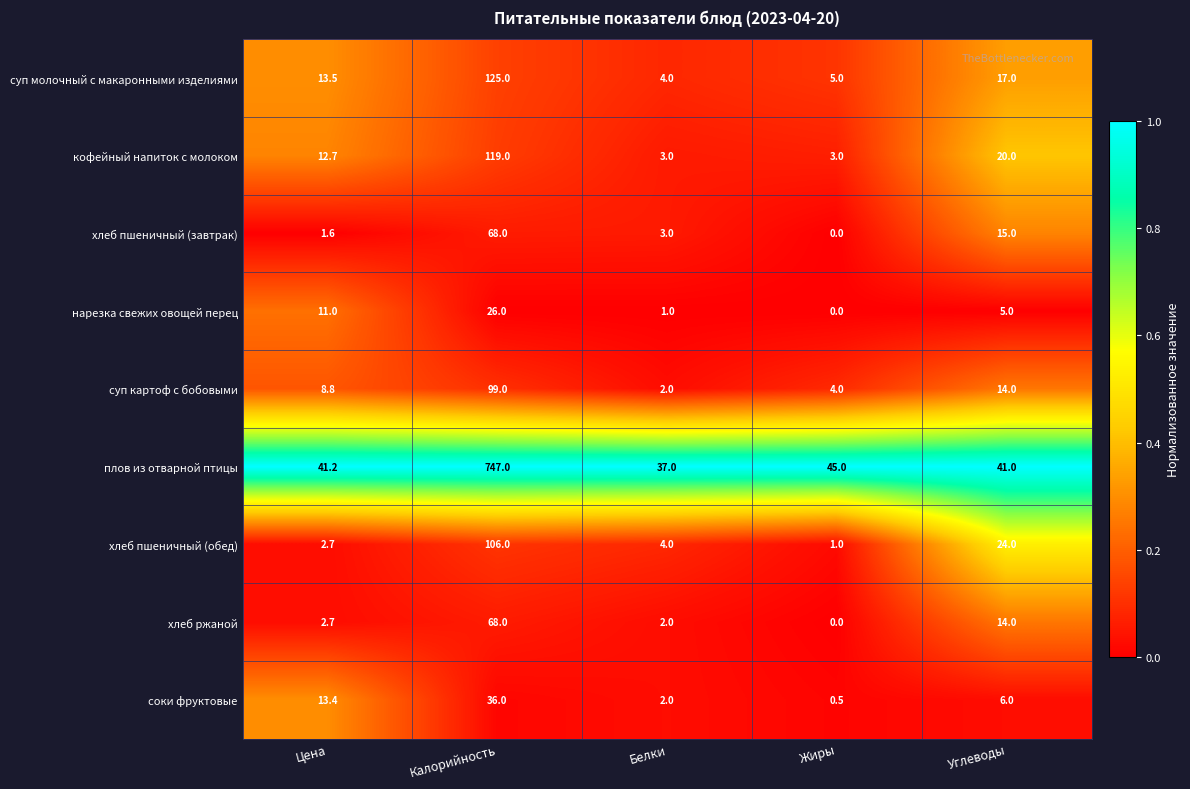

Which label corresponds to the smallest value in the chart?

Жиры